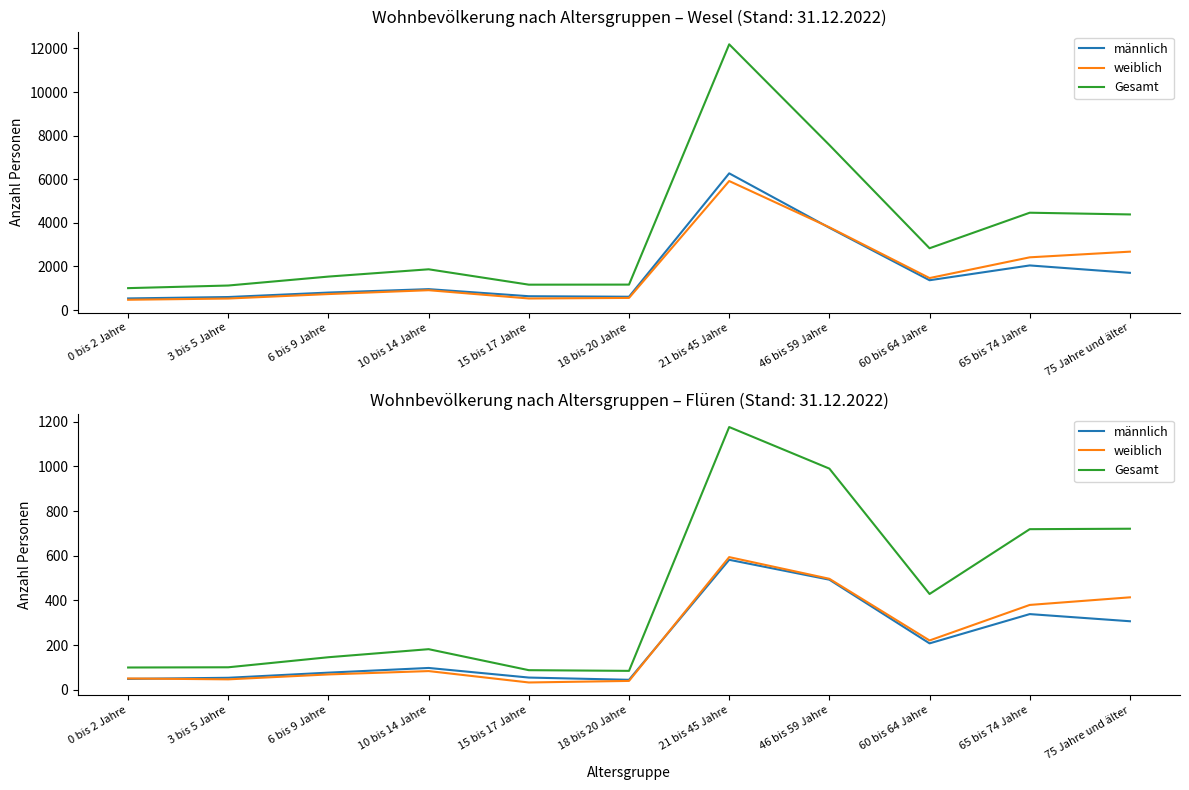

Is it true that weiblich equals 594 at 21 bis 45 Jahre?

True